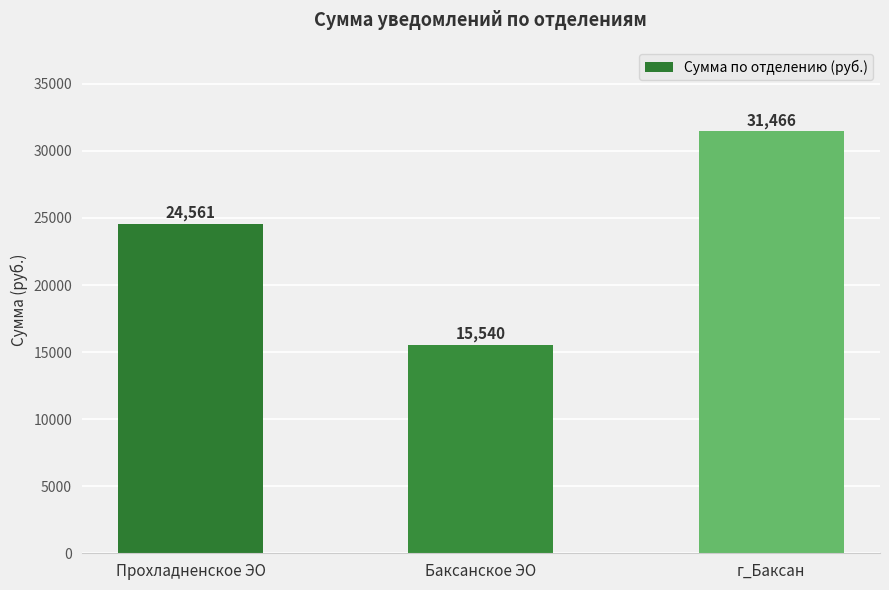

Are the bars horizontal?

No